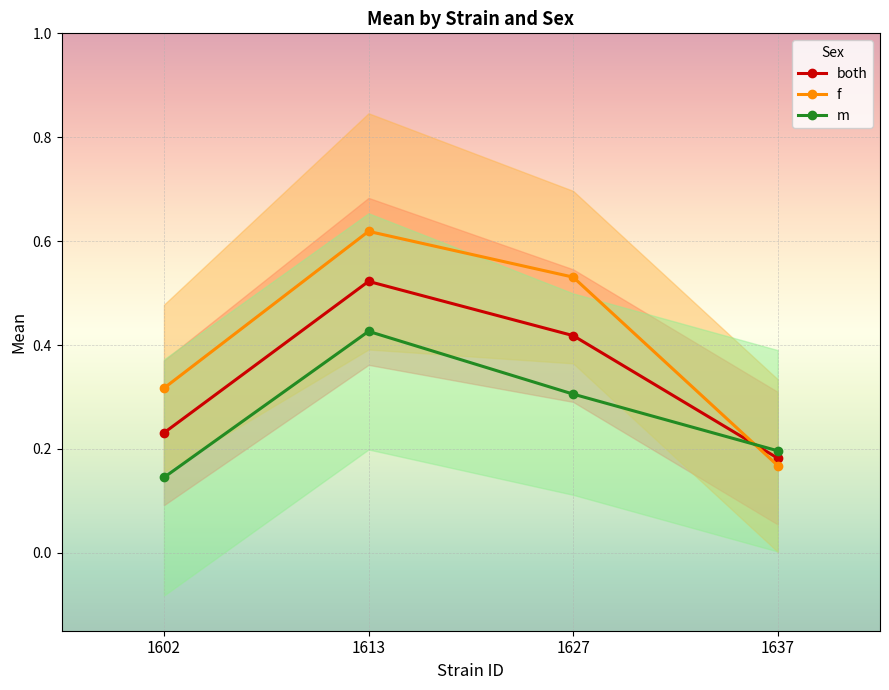

Which series ends up on top after the final intersection of both and f?

both